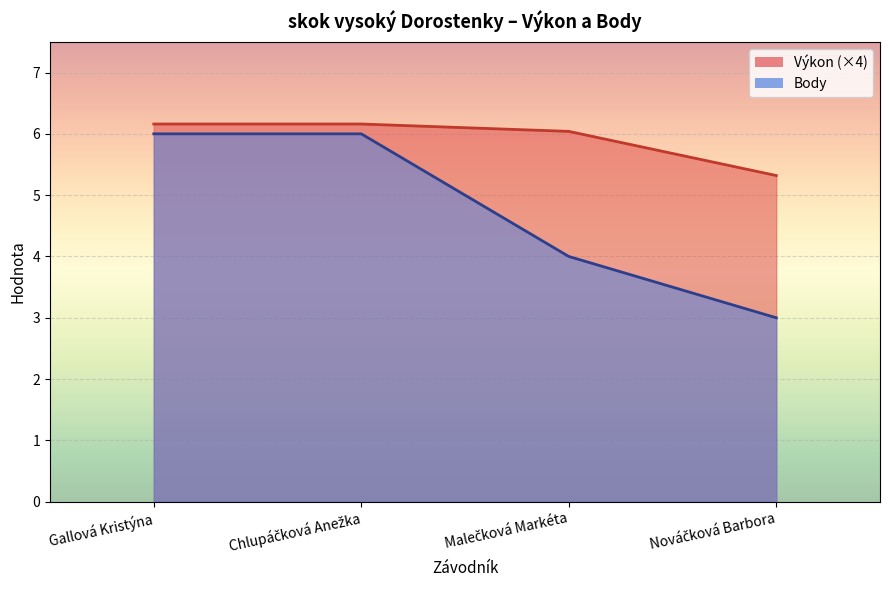

What value does the Body series have at Chlupáčková Anežka?

6.0